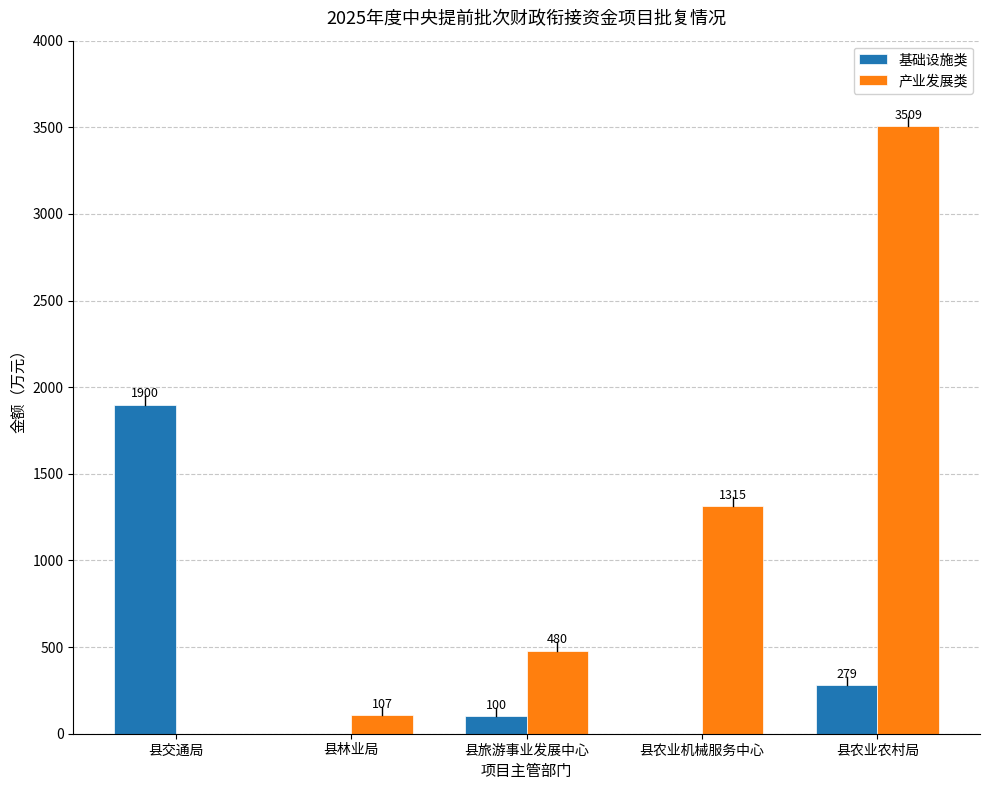

What is the sum of all 产业发展类 values?

5411